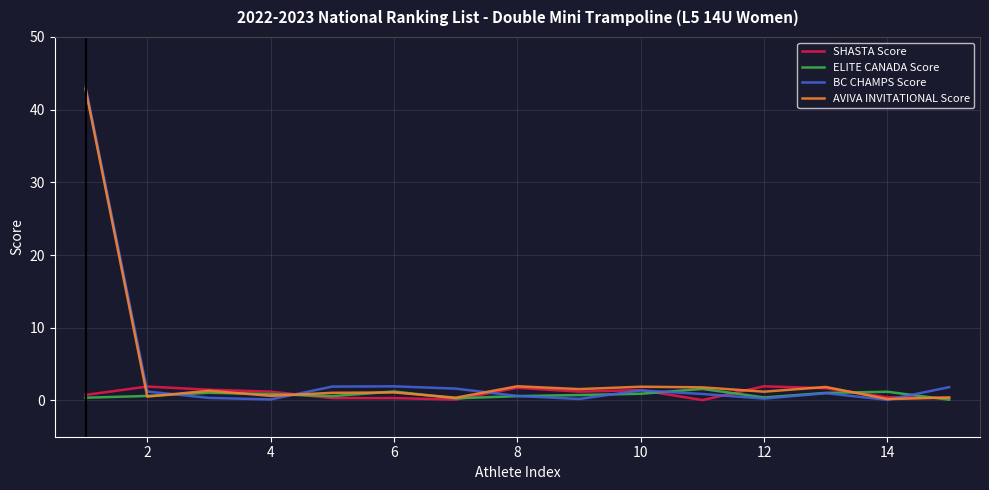

What is the difference between the maximum and minimum values in the ELITE CANADA Score series?

1.5